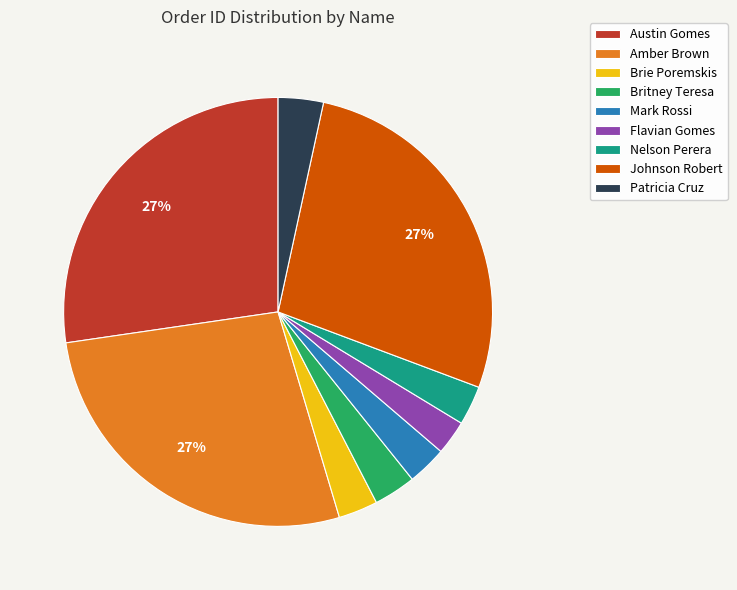

Does Patricia Cruz account for over 50% of the chart?

No